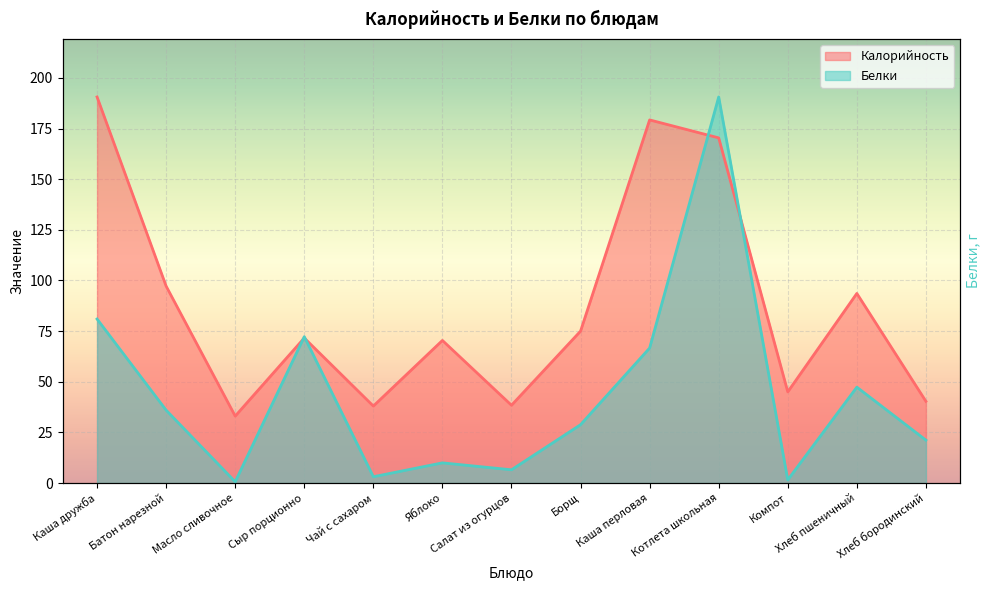

Read the Белки value at Хлеб бородинский.

21.2